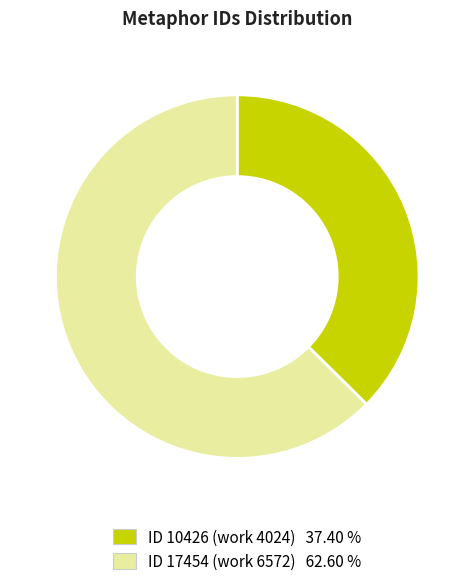

Which category has the smallest portion of the pie?

ID 10426 (work 4024)